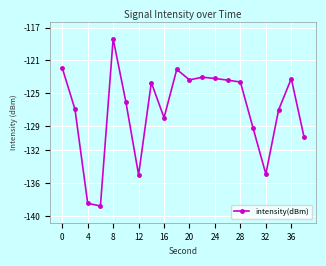

True or false: the data has more than 1 interior local peaks.

True